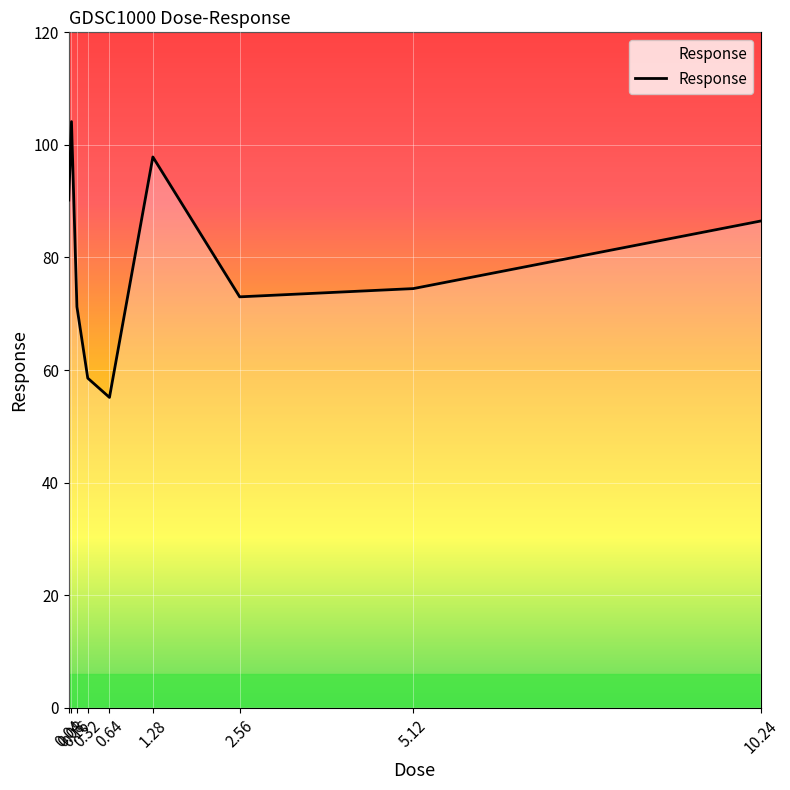

At which category does the data reach its first local valley?

0.64